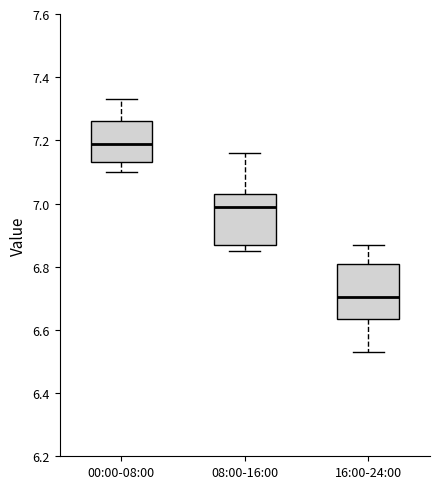

Reading left to right, transcribe this box plot: for each box, give where its median line is, the range the box spans, and where its two whiskers end, as read against the y-axis. The values are not printed on the chart, so give them approximately, as read against the axis.

00:00-08:00: median 7.20, box 7.14 to 7.26, whiskers 7.10 to 7.34
08:00-16:00: median 7.00, box 6.88 to 7.04, whiskers 6.86 to 7.16
16:00-24:00: median 6.70, box 6.64 to 6.82, whiskers 6.54 to 6.88